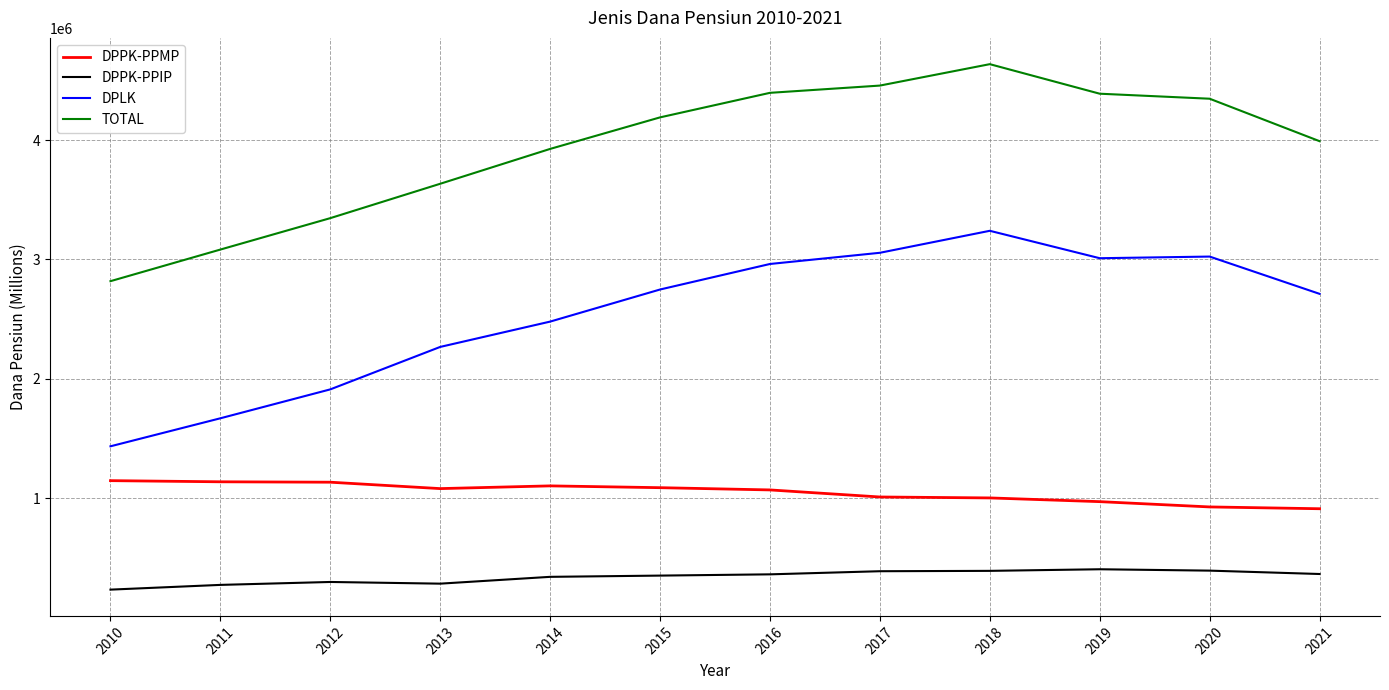

True or false: DPLK and DPPK-PPMP intersect in this chart.

False